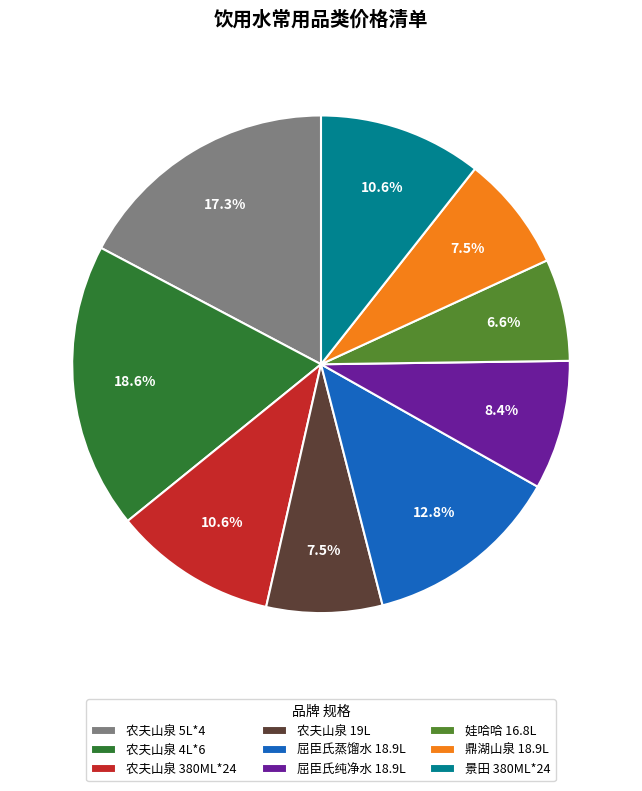

Count the number of slices in the pie.

9